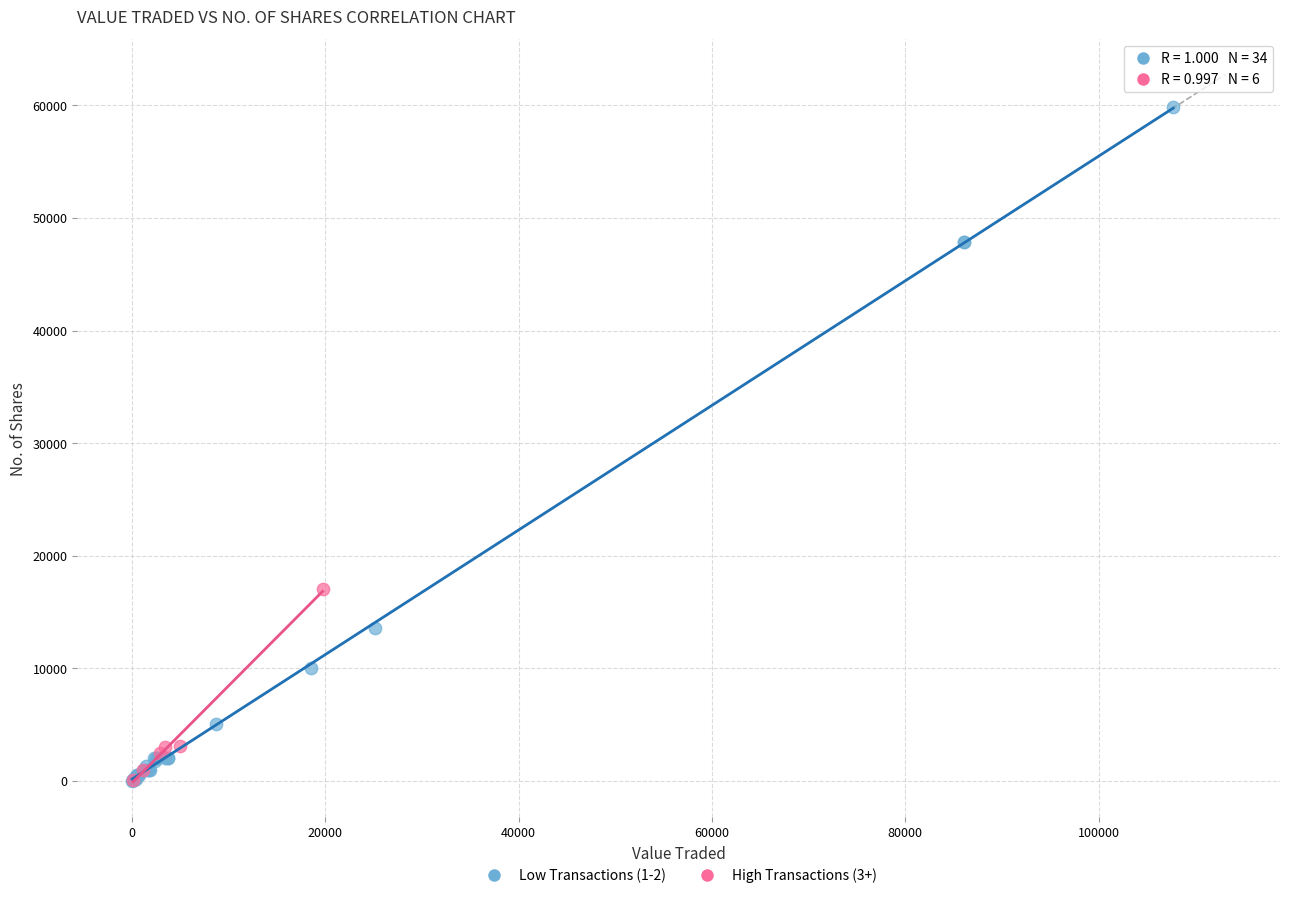

Which series has the largest Y range (max minus min)?

Low Transactions (1-2)